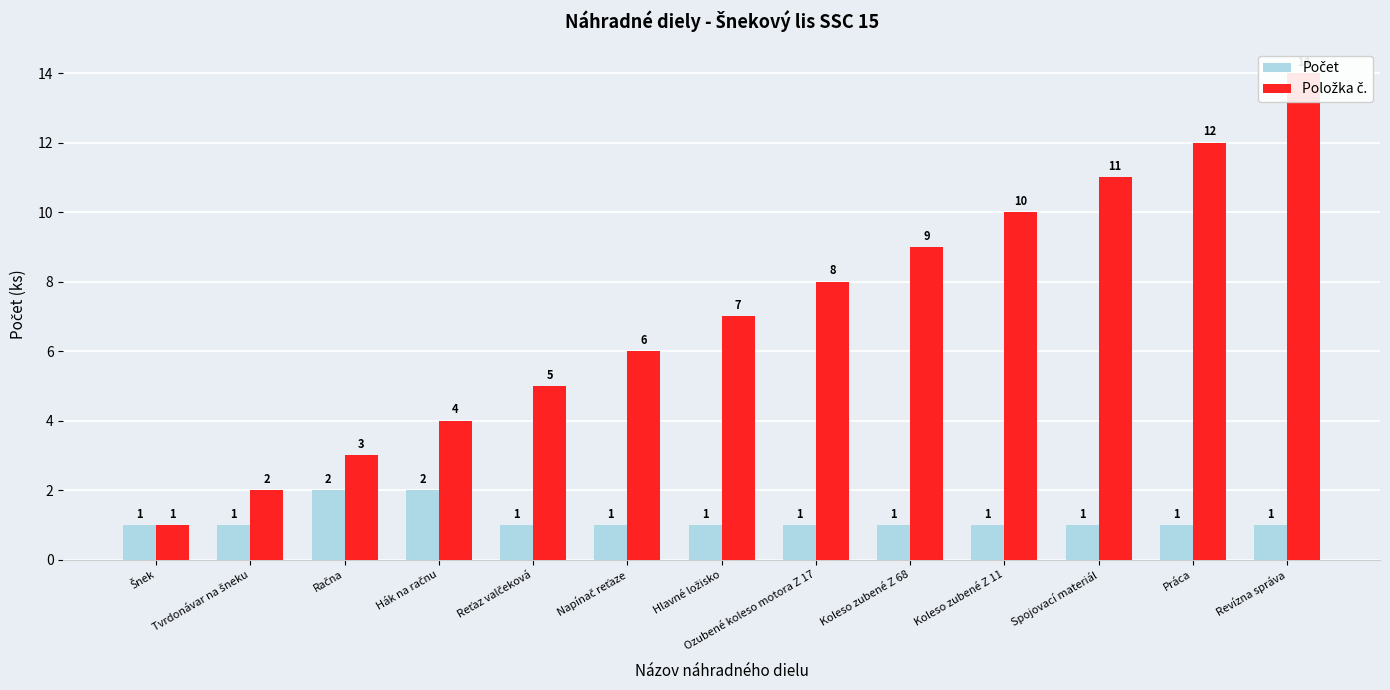

The value of Počet at Koleso zubené Z 11 is 1. True or false?

True